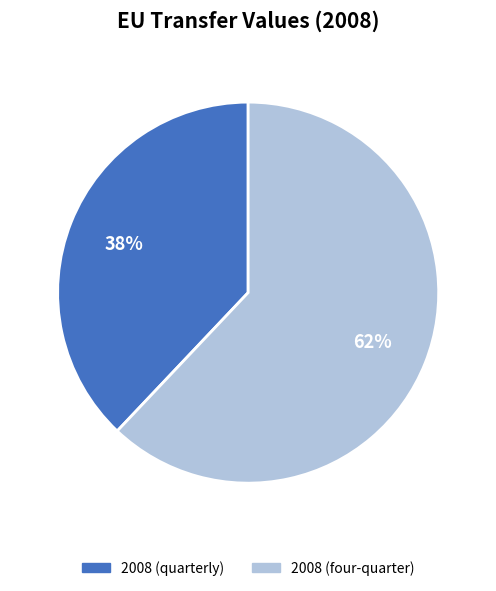

The 2008 (quarterly) slice represents 38% of the pie. True or false?

True